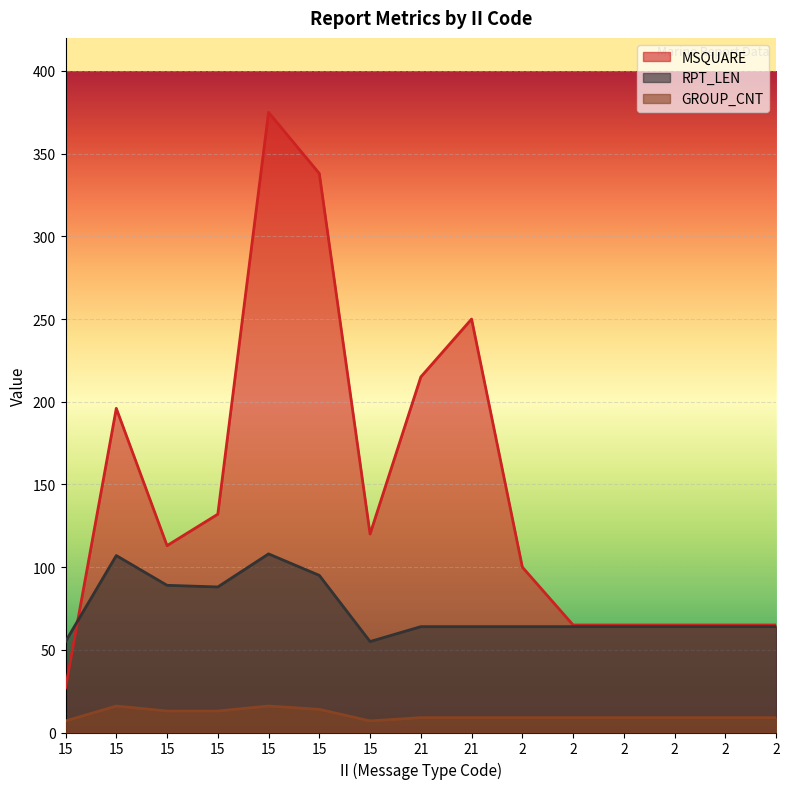

Read the MSQUARE value at 2, to the nearest 5.

65